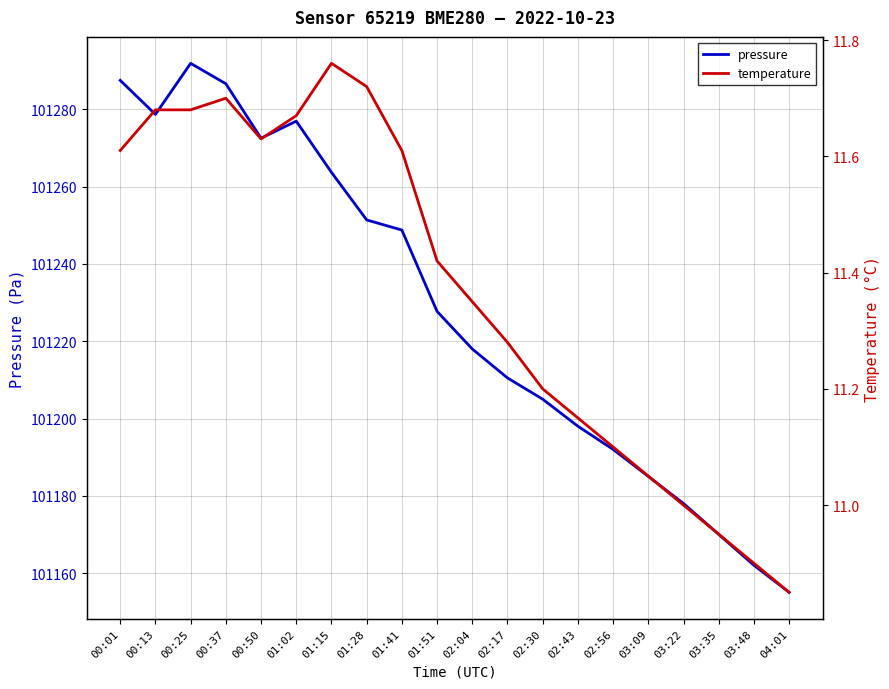

At which label does temperature first exceed 11?

00:01